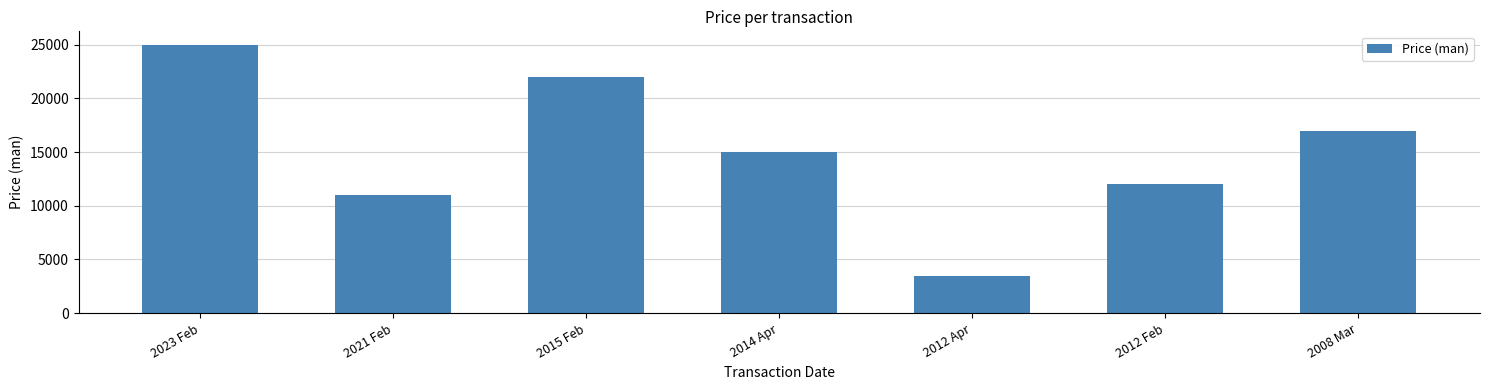

Reading left to right, transcribe all the data shown in this chart.

25000	11000	22000	15000	3500	12000	17000